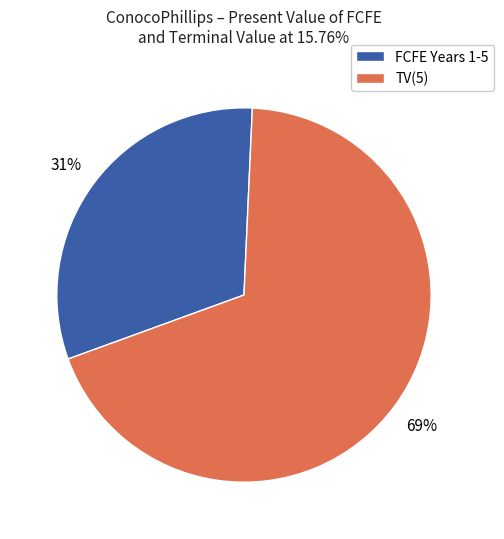

Which has a higher value, TV(5) or FCFE Years 1-5?

TV(5)